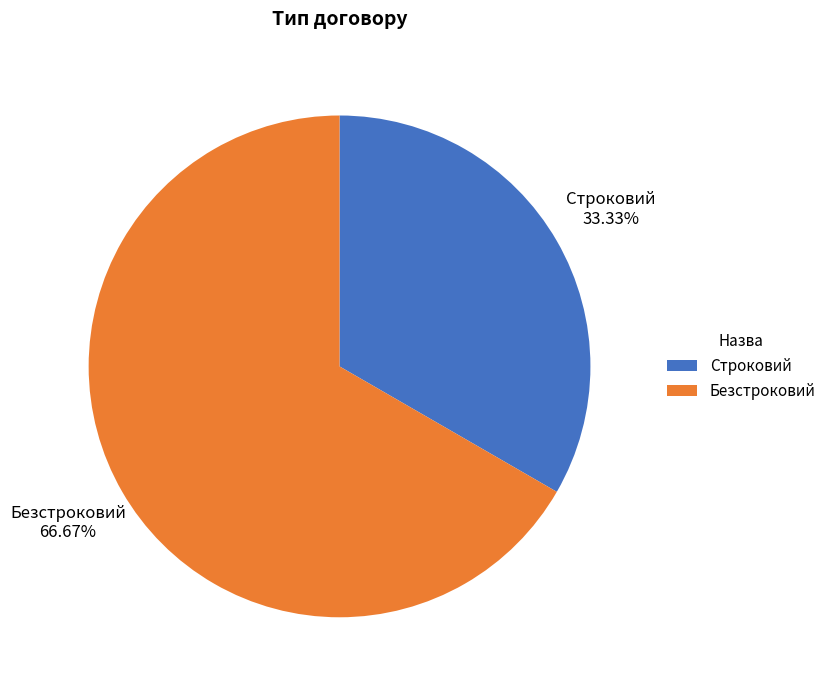

Is it true that Строковий is 33% of the pie?

True